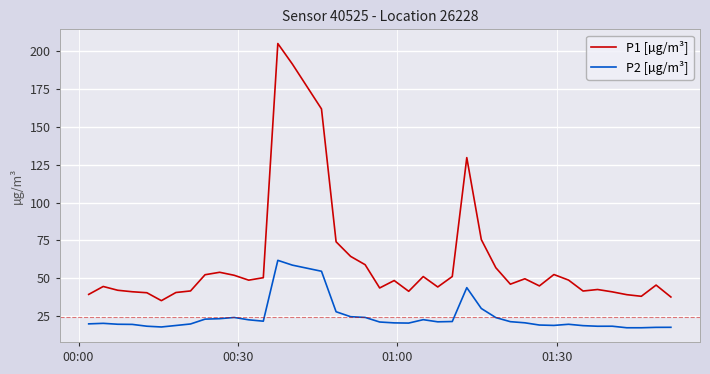

Which series has the widest spread of values?

P1 [µg/m³]